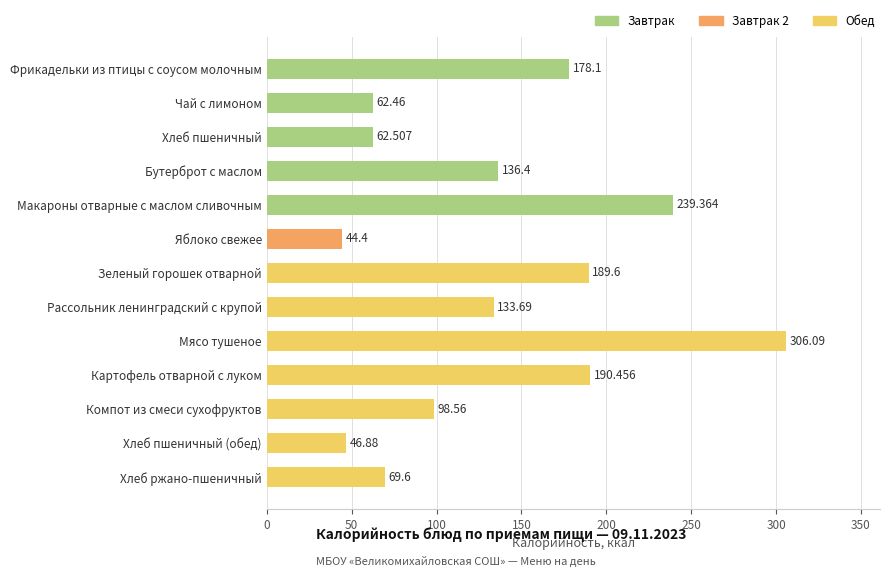

The value at Чай с лимоном is 62.5. True or false?

True